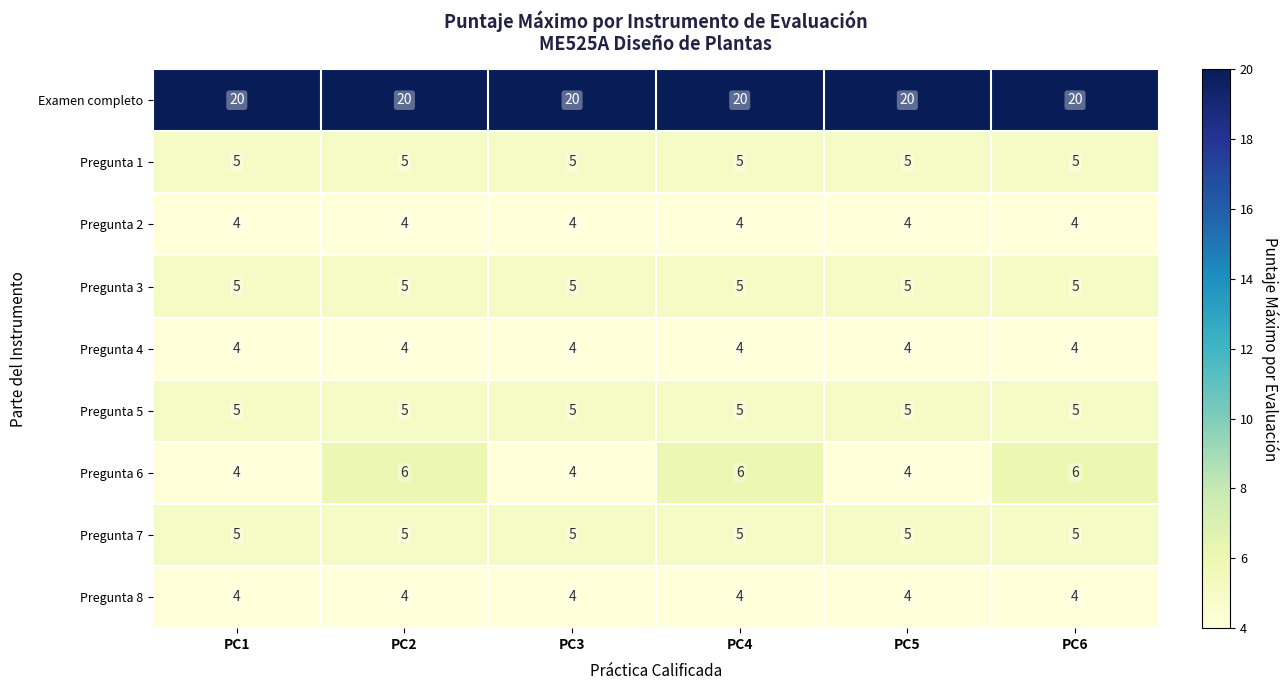

Is the value of Pregunta 7 at PC3 greater than the value of Pregunta 6 at PC1?

Yes